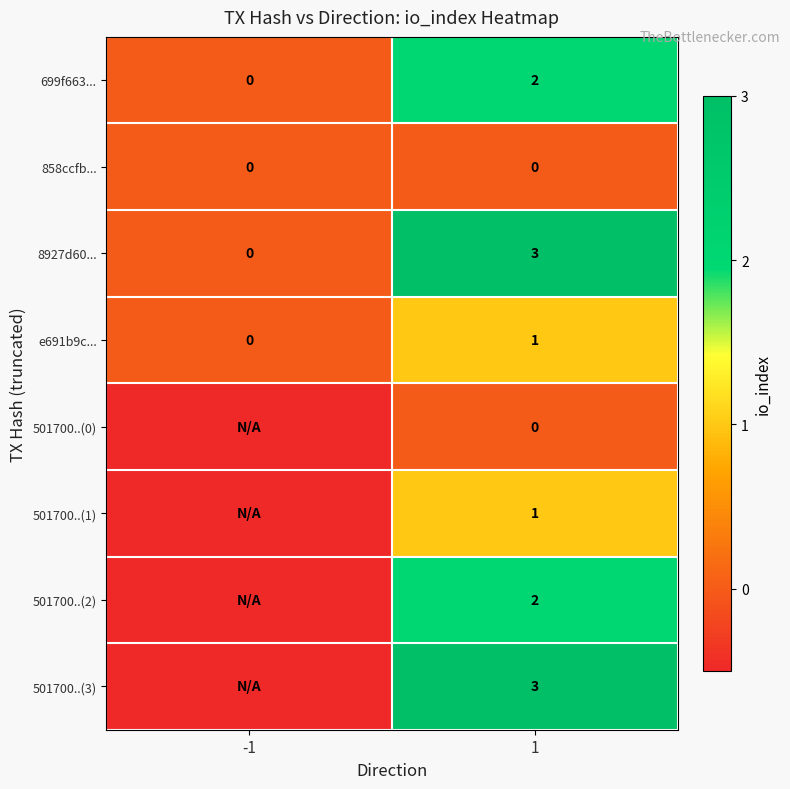

What is the highest value of the 699f663... series?

2.0